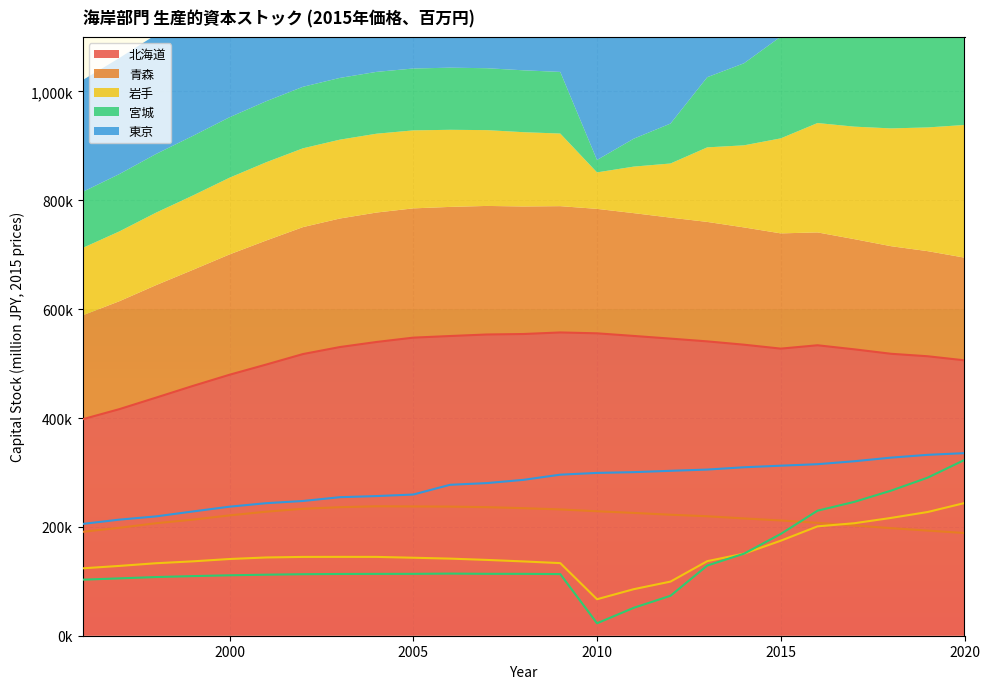

What is the spread (max minus min) of values at 2006?

436485